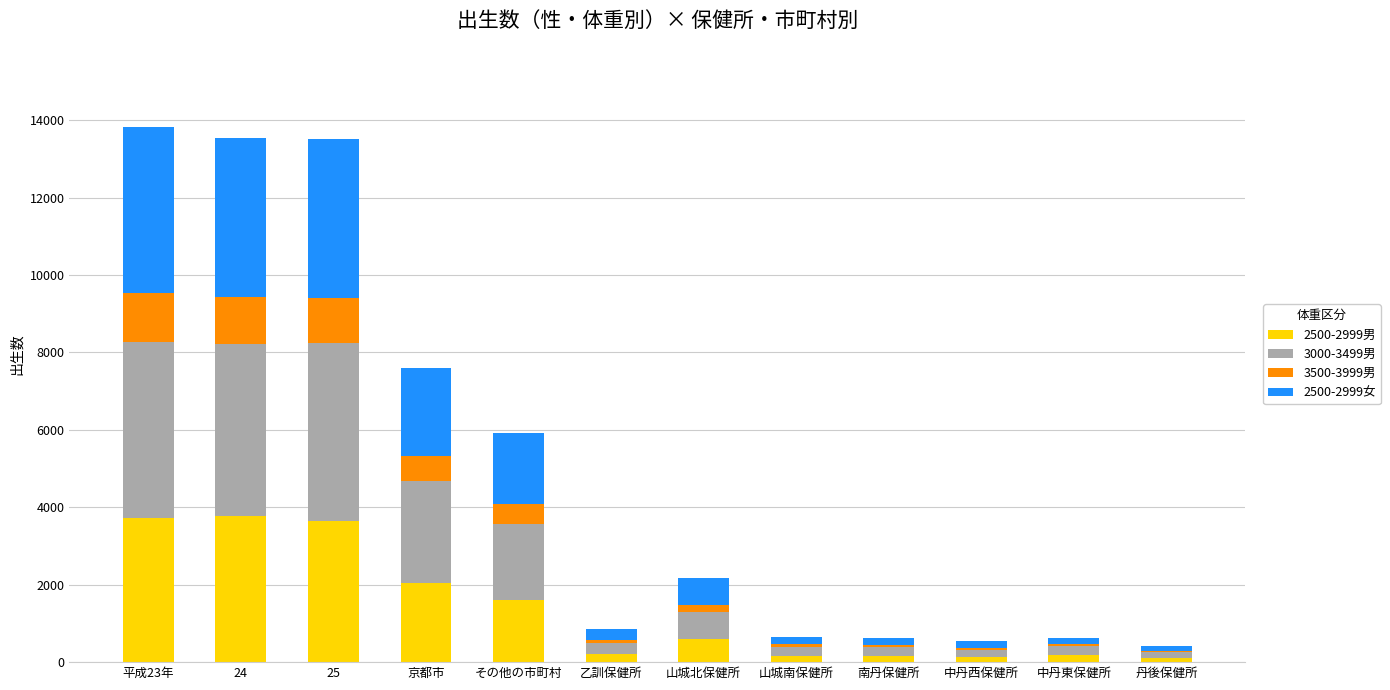

What are all the series names shown in the legend?

2500-2999男, 3000-3499男, 3500-3999男, 2500-2999女